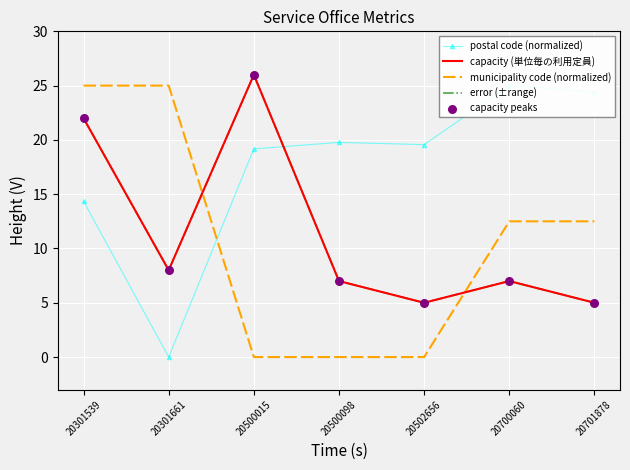

At which category is the sum across all series the highest?

20301539